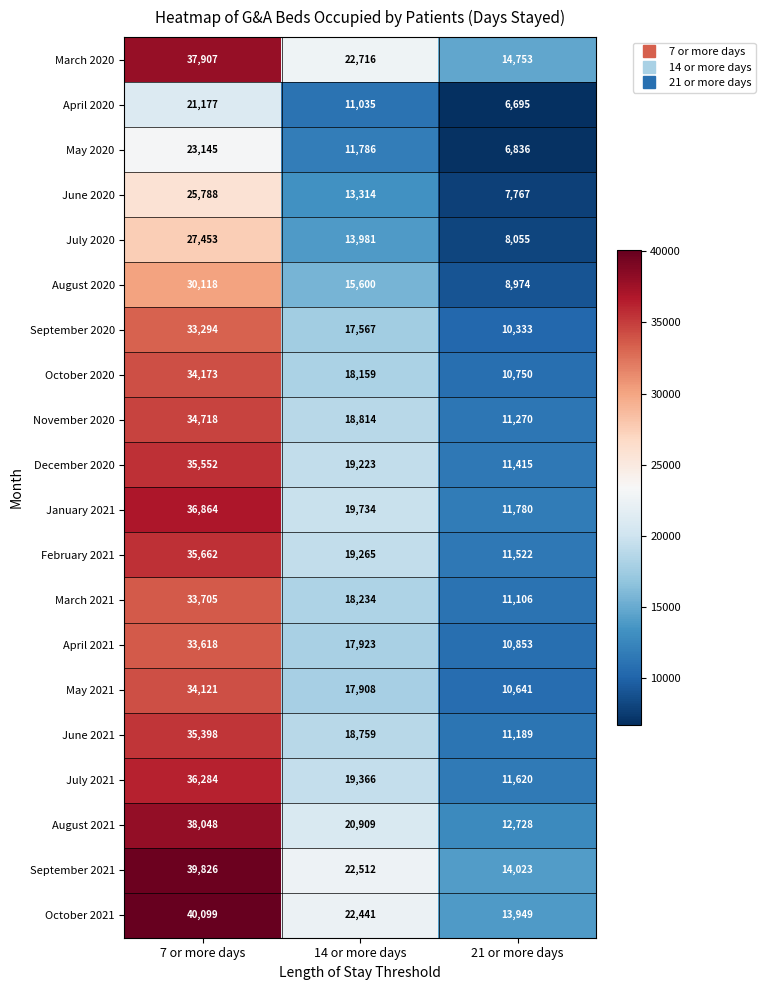

What is the spread (max minus min) of values at 14 or more days?

11681